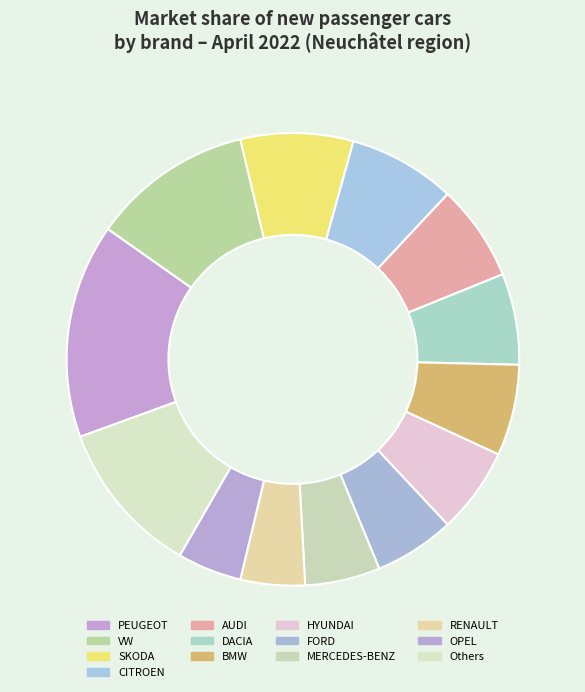

Count the number of slices in the pie.

13